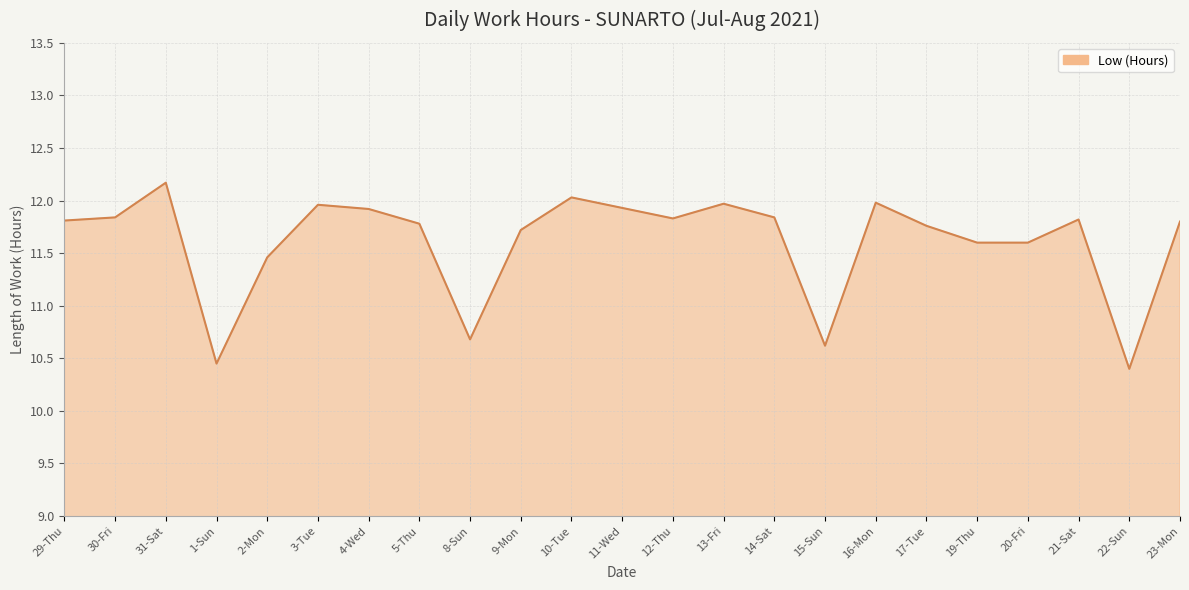

How many lines are shown in the chart?

1